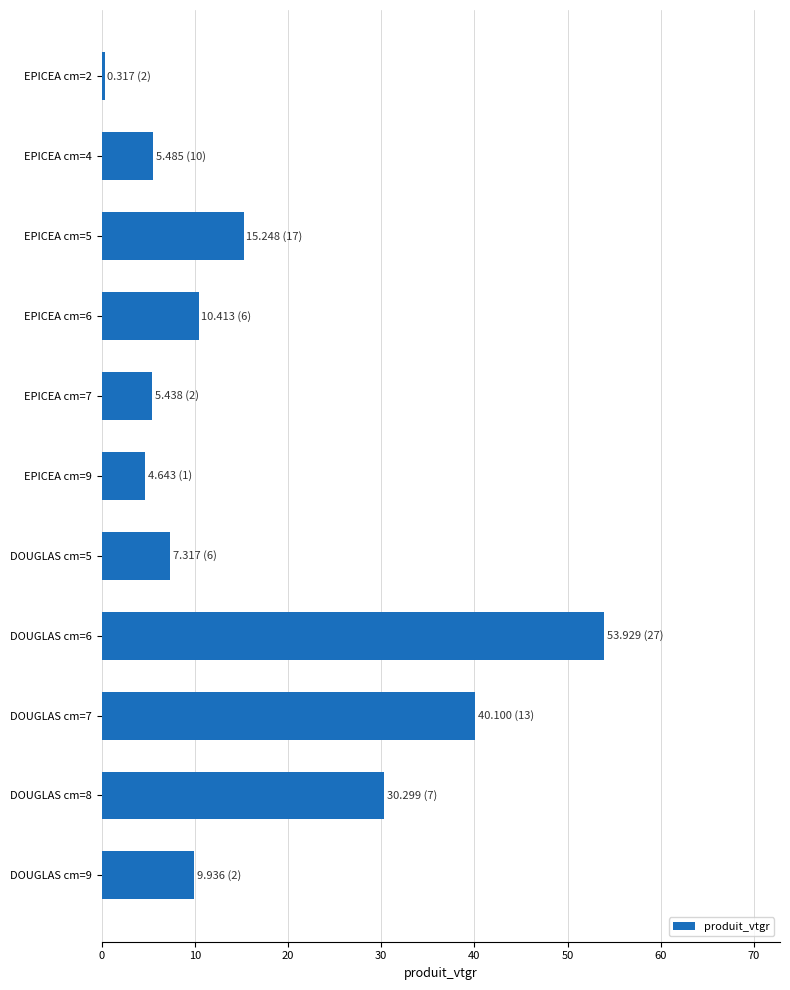

What is the label of the 1st bar from the top?

EPICEA cm=2